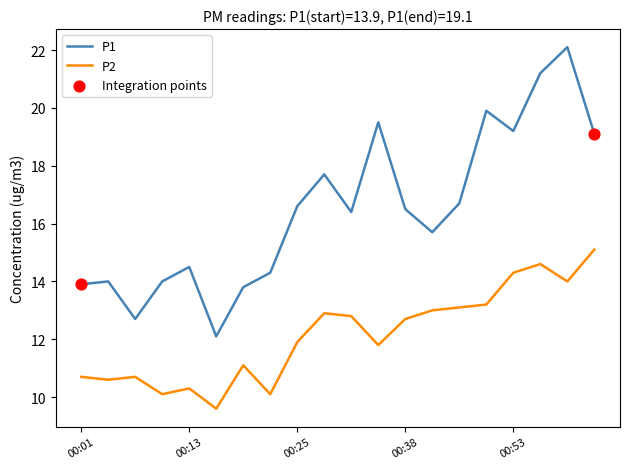

Which series has the largest total across all categories?

P1